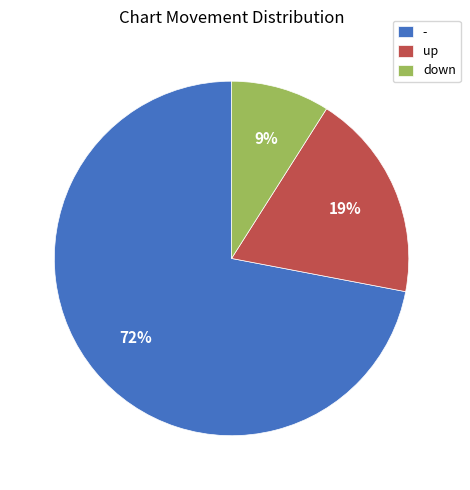

To the nearest percent, what is the combined percentage of up and down?

28%